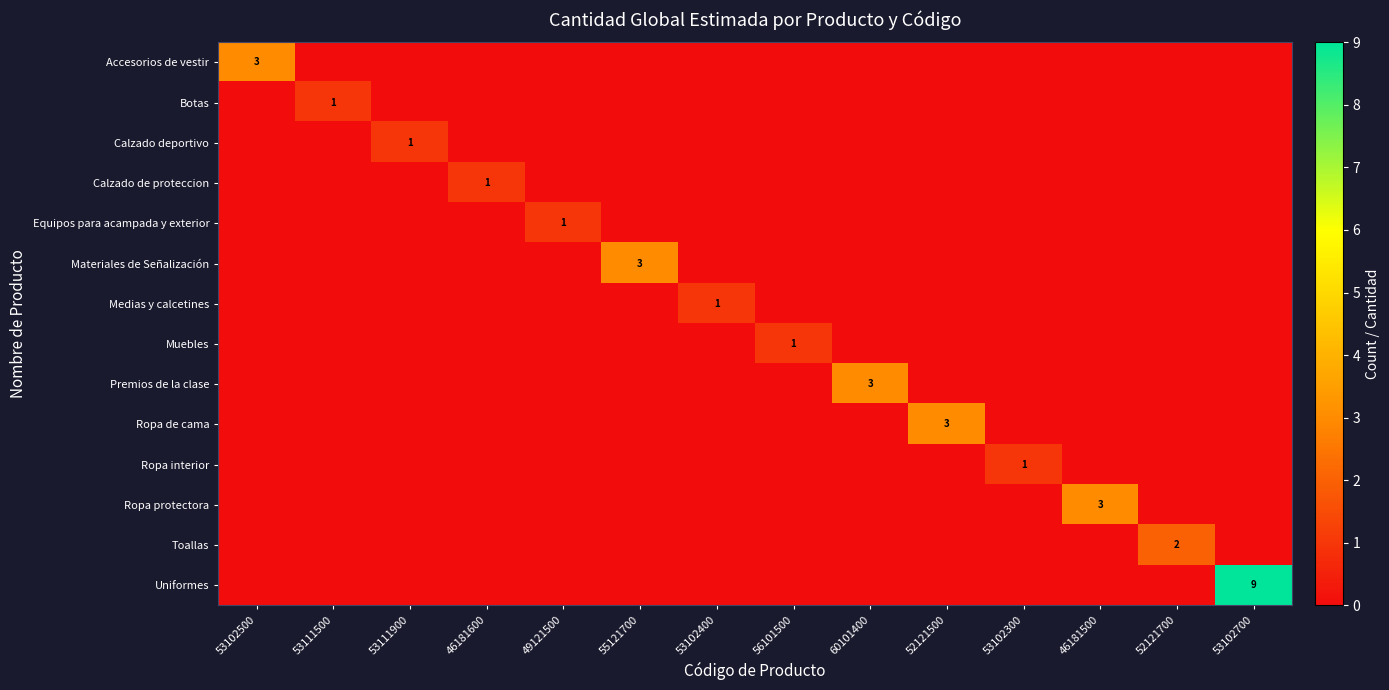

At 60101400, list the series in order from largest to smallest.

Premios de la clase, Accesorios de vestir, Botas, Calzado deportivo, Calzado de proteccion, Equipos para acampada y exterior, Materiales de Señalización, Medias y calcetines, Muebles, Ropa de cama, Ropa interior, Ropa protectora, Toallas, Uniformes